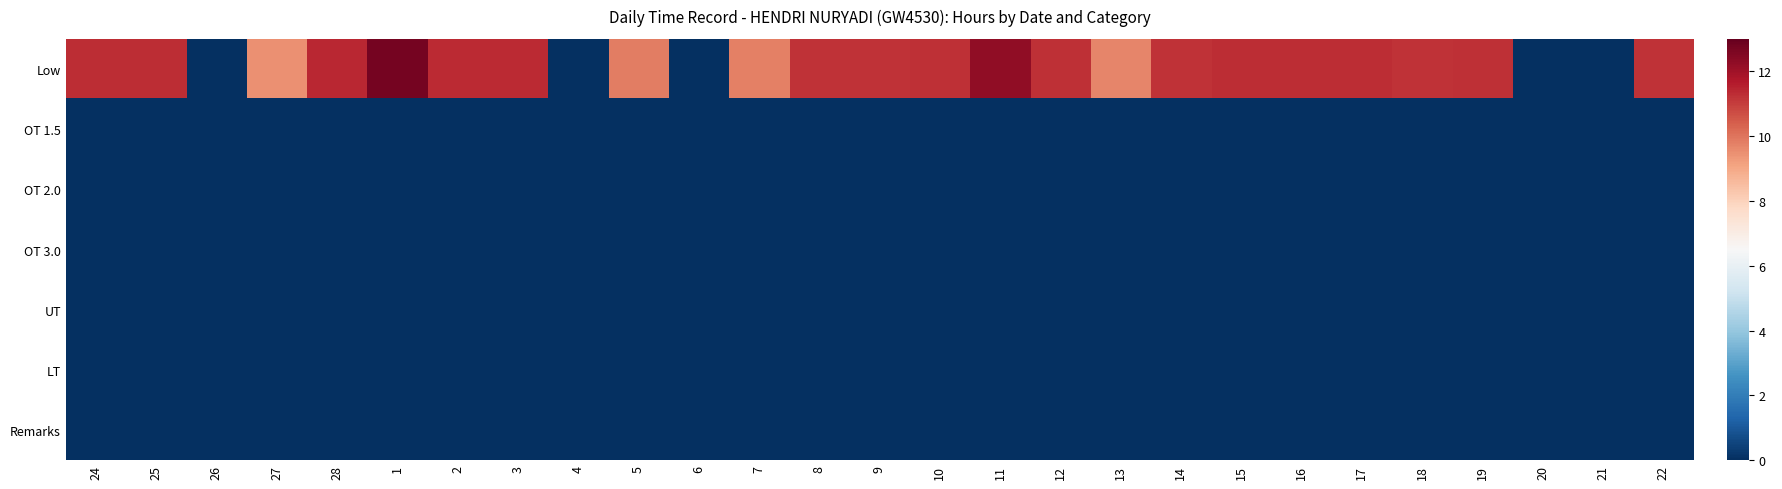

Which series changed the most between 25 and 10?

Low